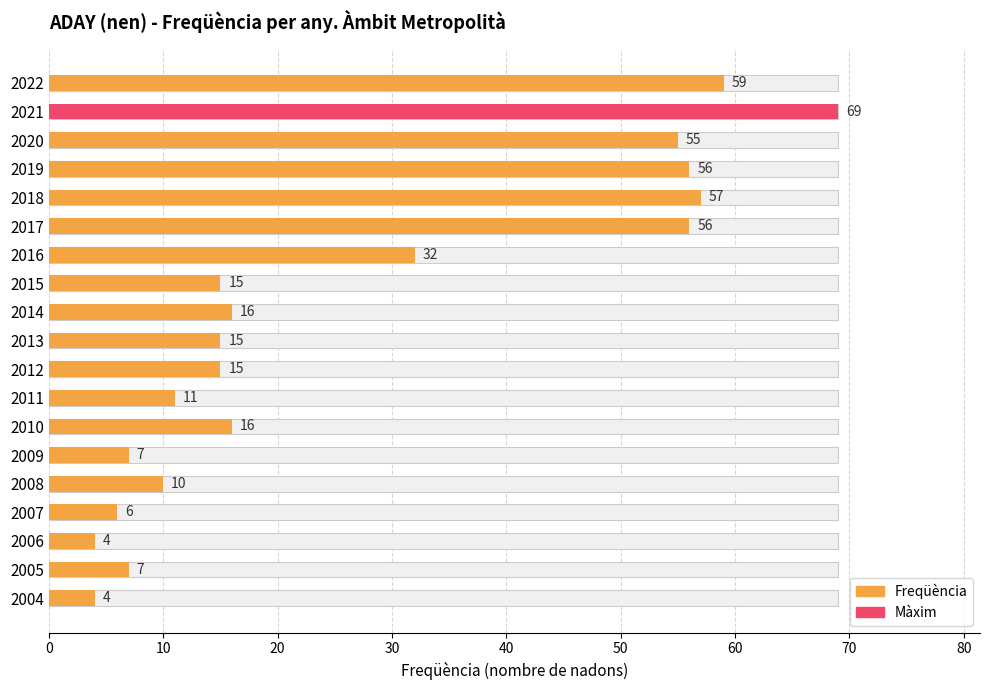

Count the number of values greater than 15.

9